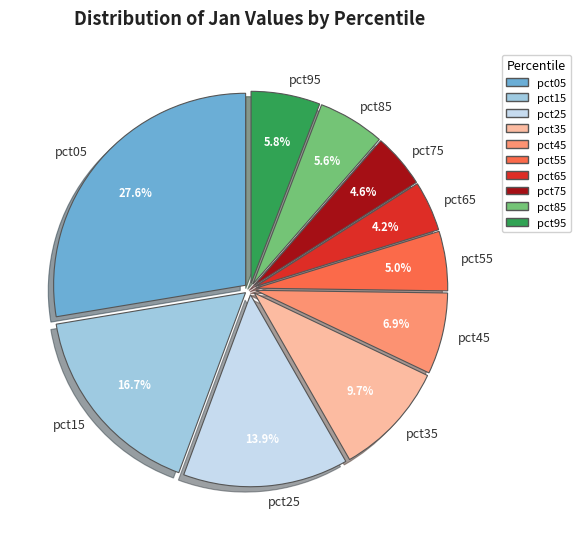

Count the number of slices in the pie.

10